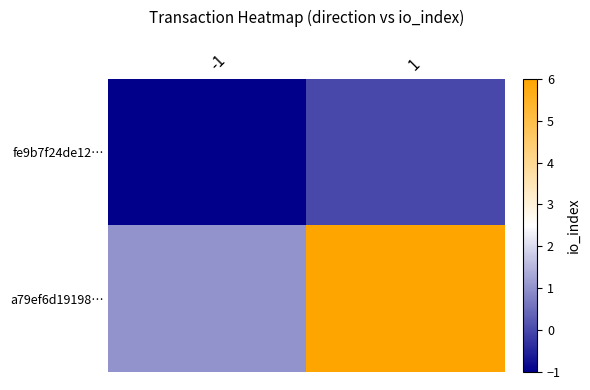

Reading left to right, list all the values displayed in this chart.

fe9b7f24de12…: -1=-1	1=0
a79ef6d19198…: -1=1	1=6